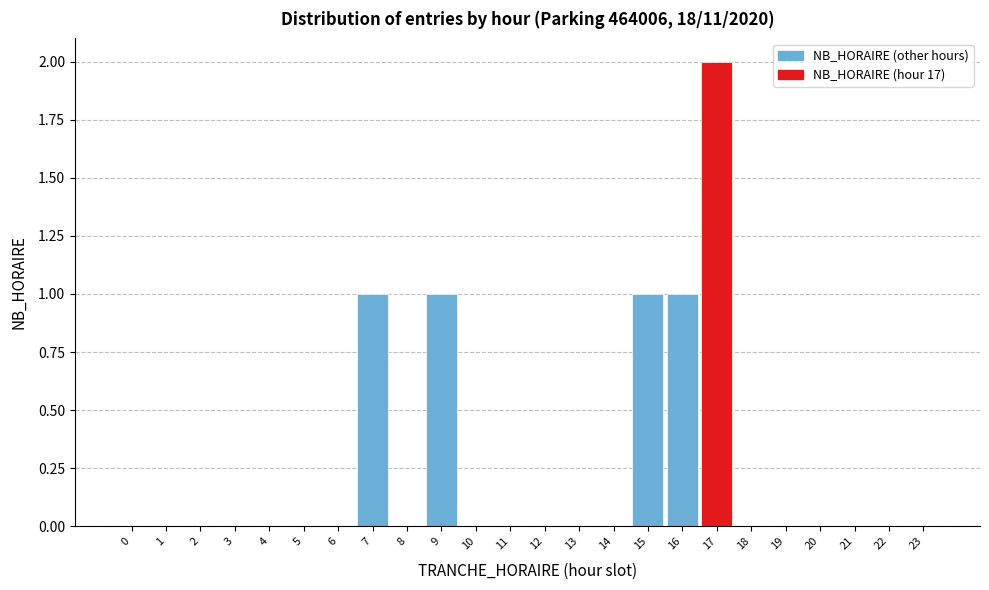

Reading left to right, what are all the values shown in this chart?

0=0	1=0	2=0	3=0	4=0	5=0	6=0	7=1	8=0	9=1	10=0	11=0	12=0	13=0	14=0	15=1	16=1	17=2	18=0	19=0	20=0	21=0	22=0	23=0